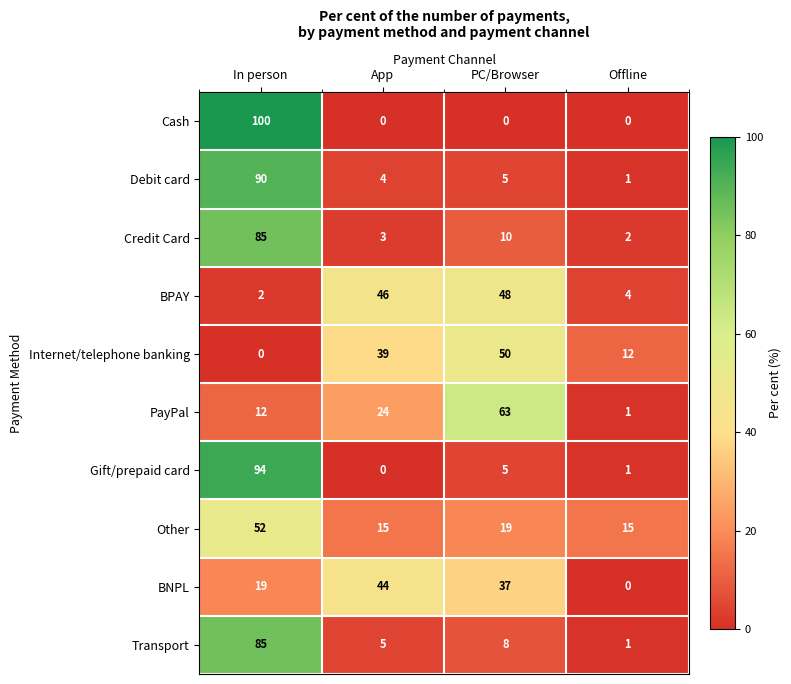

What is the difference between the highest and lowest values at PC/Browser?

63